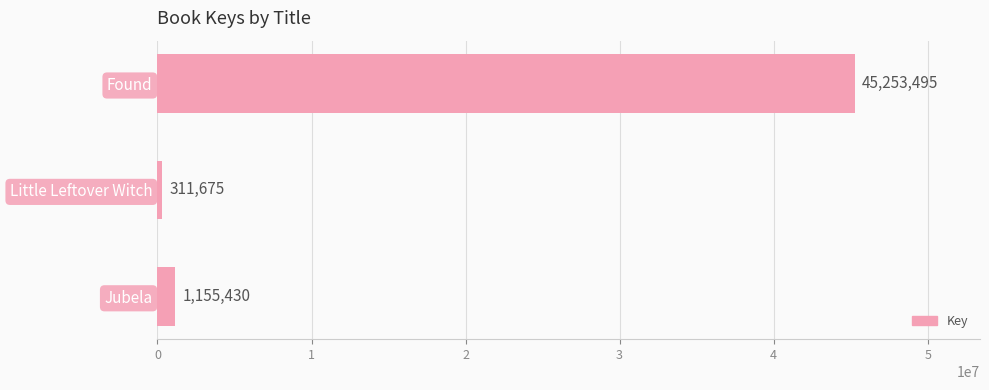

Which label corresponds to the largest value in the chart?

Found